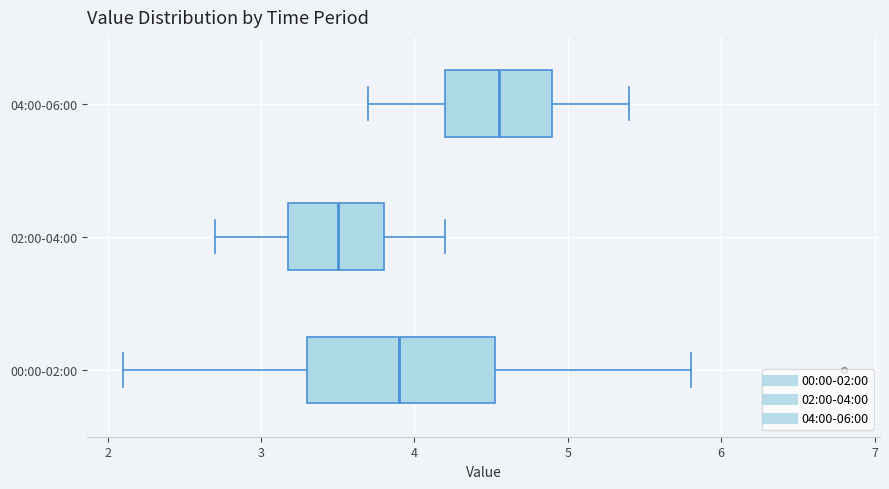

Reading bottom to top, transcribe this box plot: for each box, give where its median line is, the range the box spans, and where its two whiskers end, as read against the x-axis. The values are not printed on the chart, so give them approximately, as read against the axis.

00:00-02:00: median 3.9, box 3.3 to 4.5, whiskers 2.1 to 5.8
02:00-04:00: median 3.5, box 3.2 to 3.8, whiskers 2.7 to 4.2
04:00-06:00: median 4.6, box 4.2 to 4.9, whiskers 3.7 to 5.4